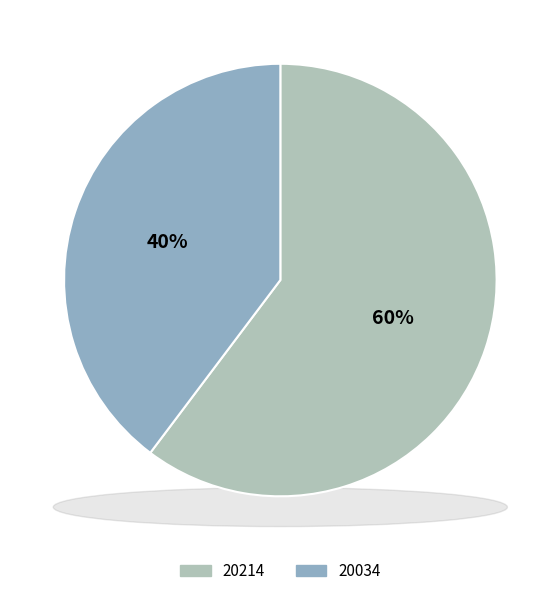

What percentage is the 20214 slice, to the nearest percent?

60%